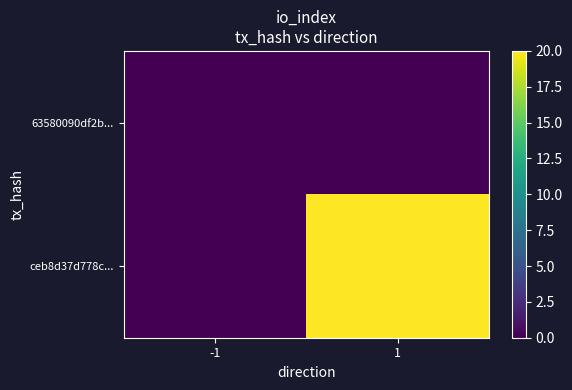

Reading left to right, list all the values displayed in this chart.

63580090df2b...: -1=0	1=0
ceb8d37d778c...: -1=0	1=20